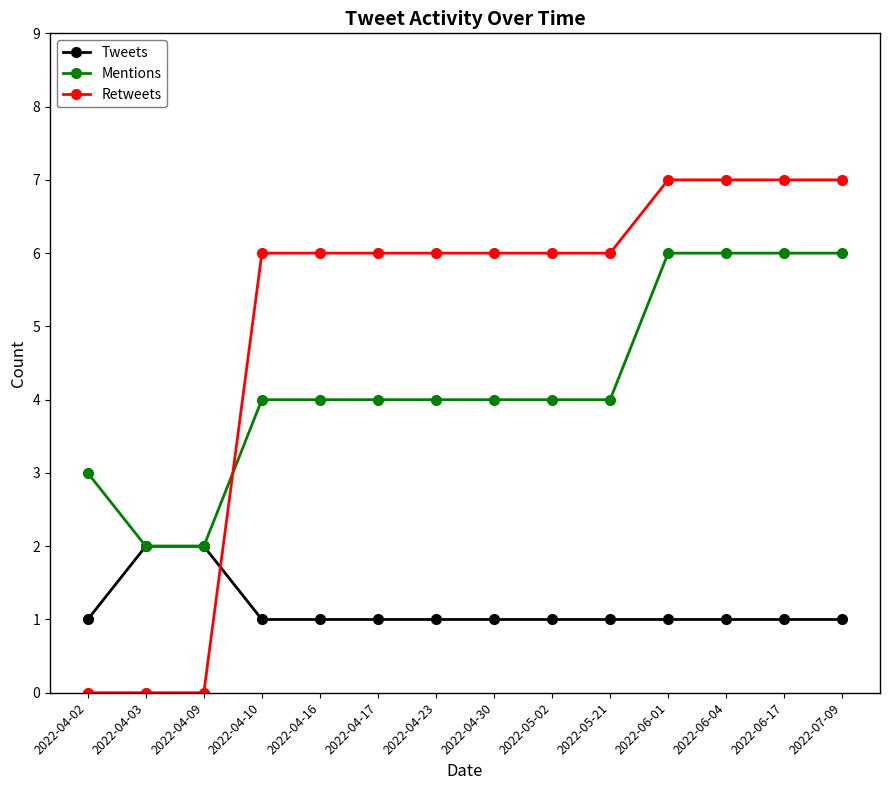

What are all the series names shown in the legend?

Tweets, Mentions, Retweets